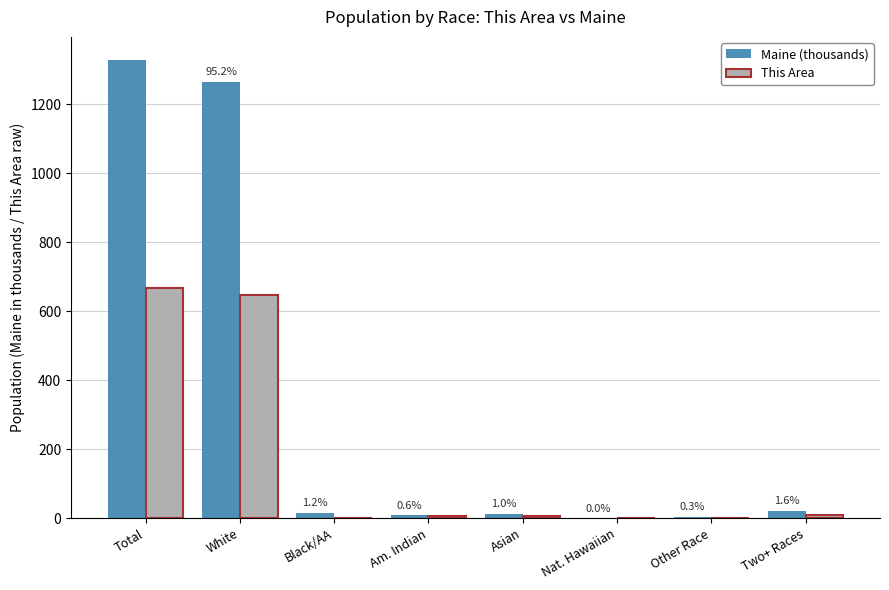

The value of This Area at Other Race is 0.0. True or false?

True